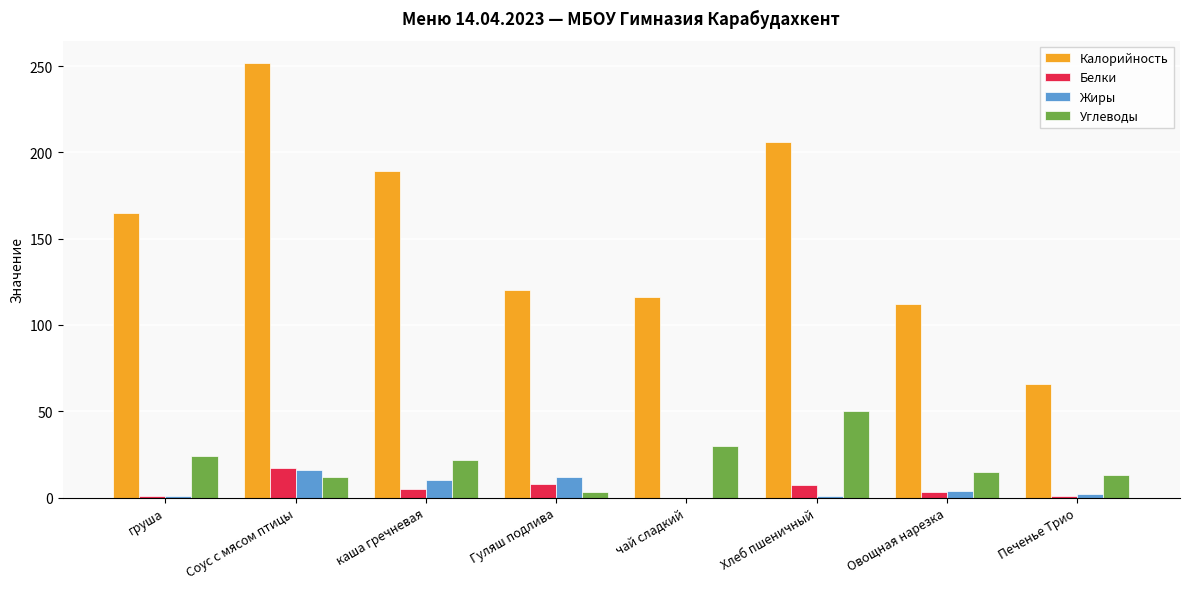

What is the average value of the Калорийность series?

153